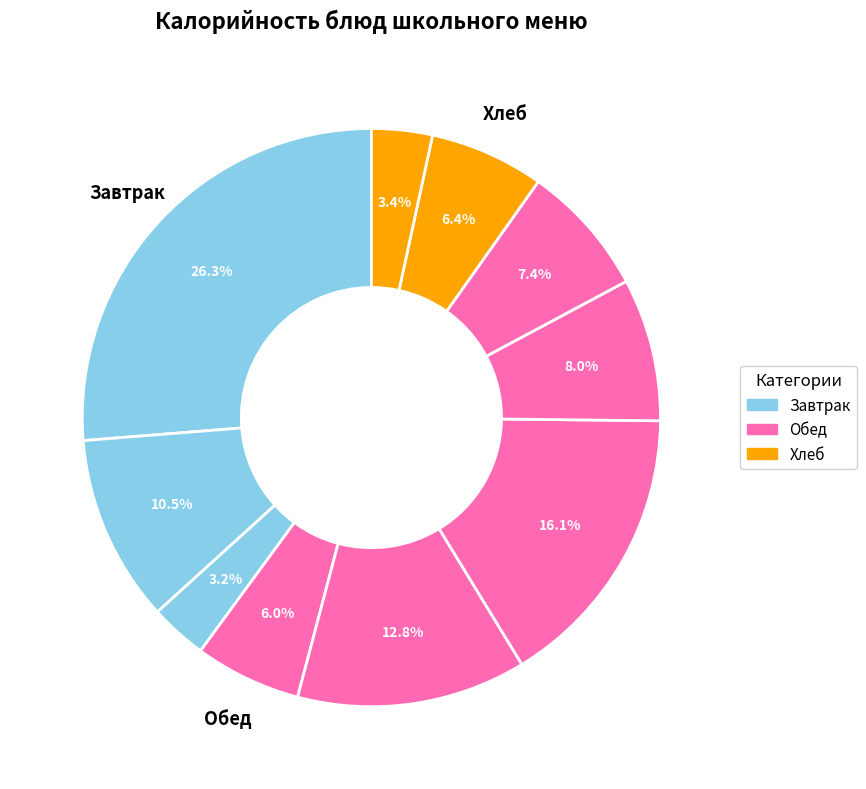

How many slices are in this pie chart?

10